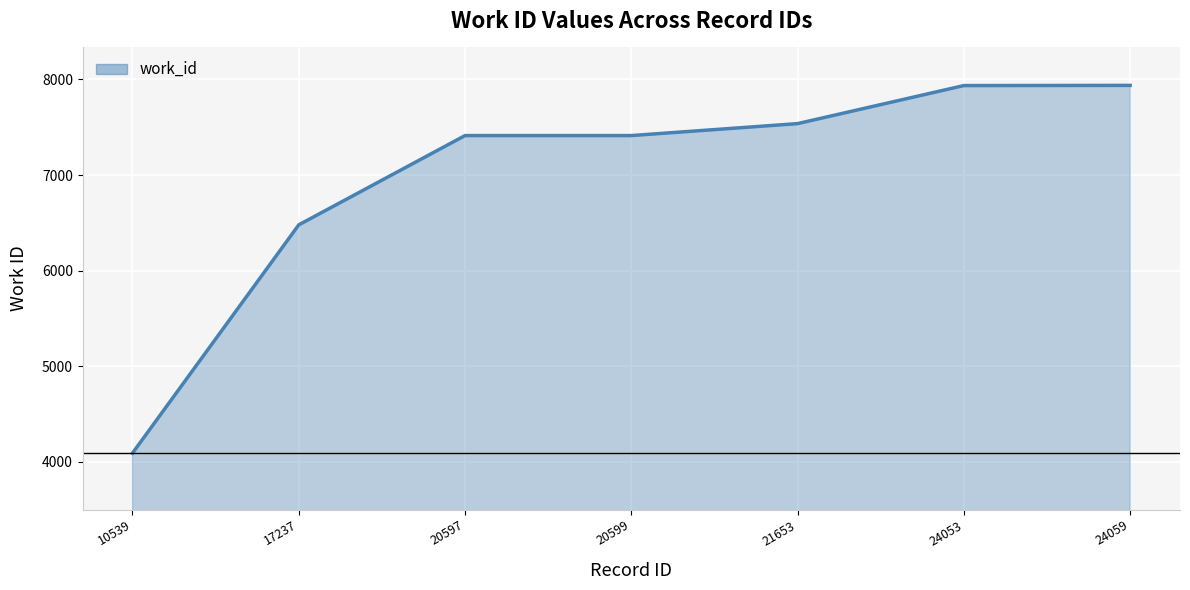

How many lines are shown in the chart?

1